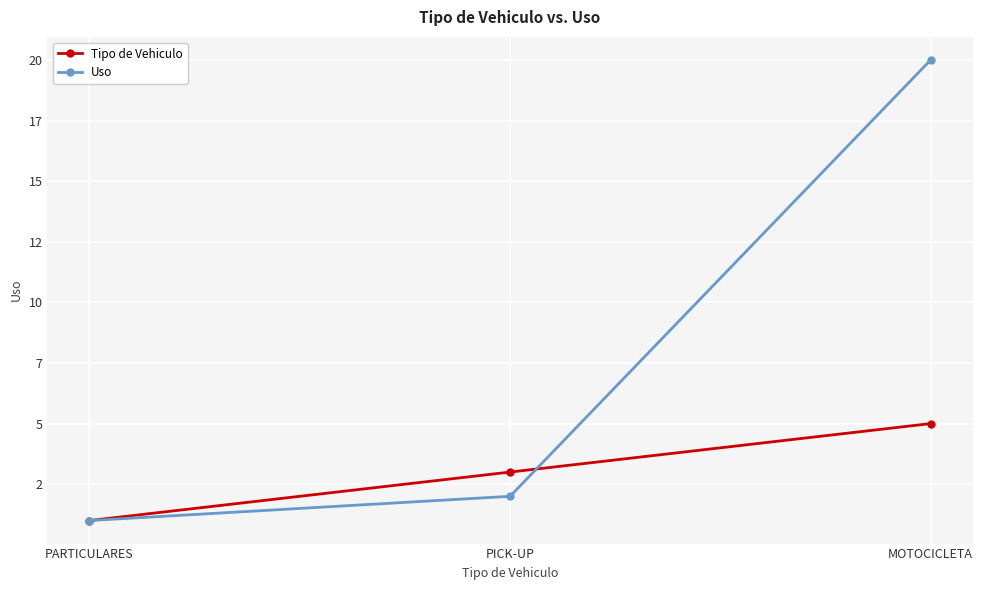

Does the chart have visible grid lines?

Yes